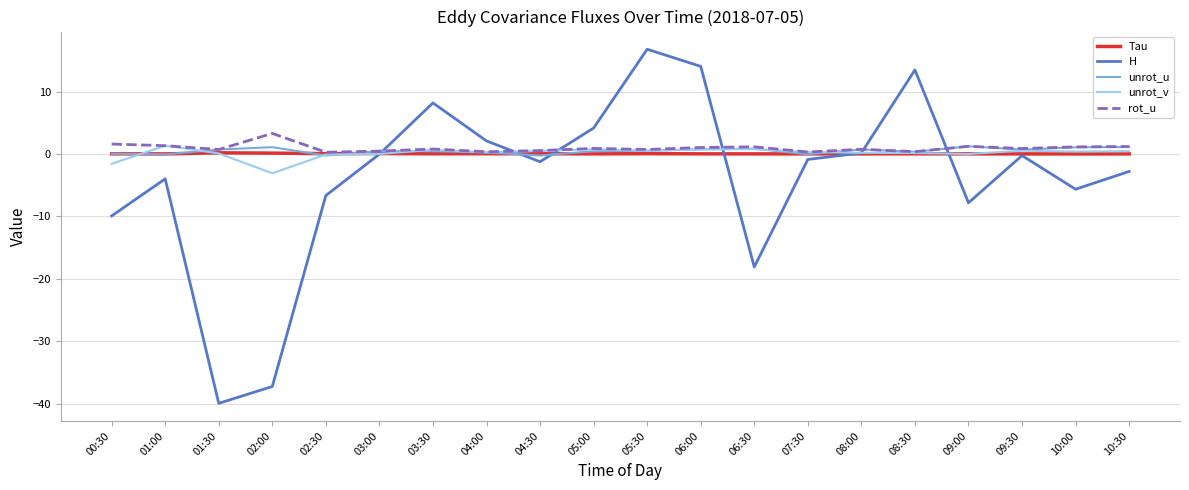

Between 05:00 and 06:30, which series saw the biggest shift?

H